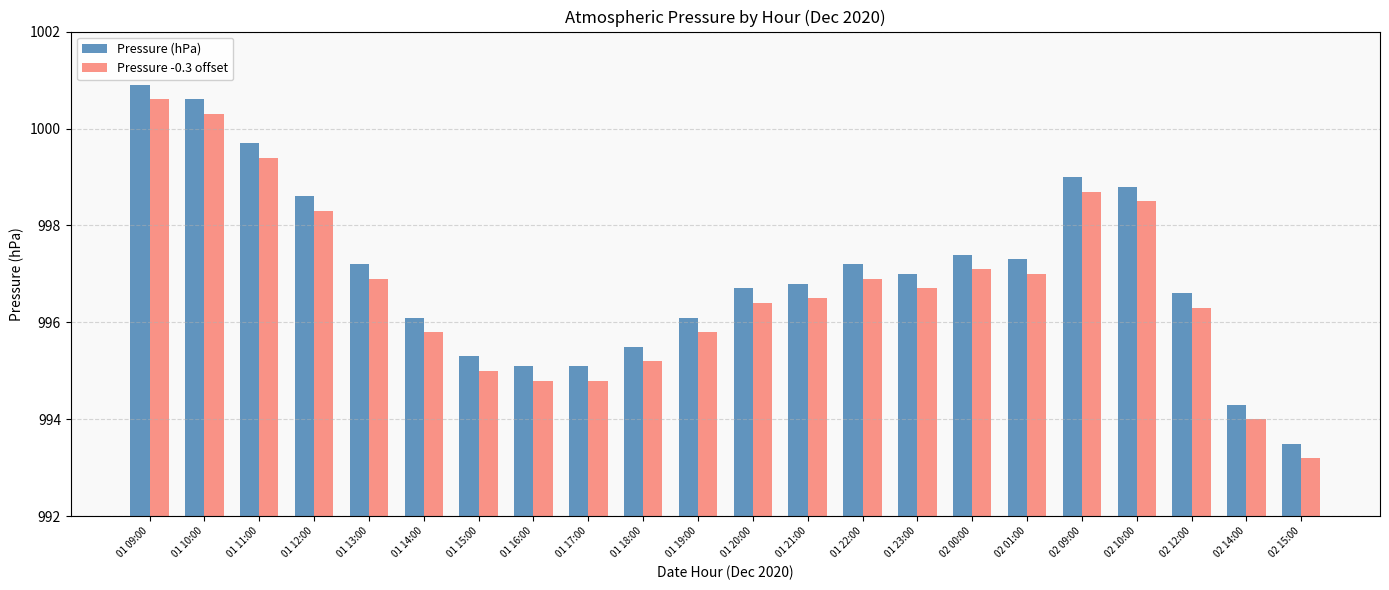

At which label does Pressure -0.3 offset reach its minimum?

02 15:00